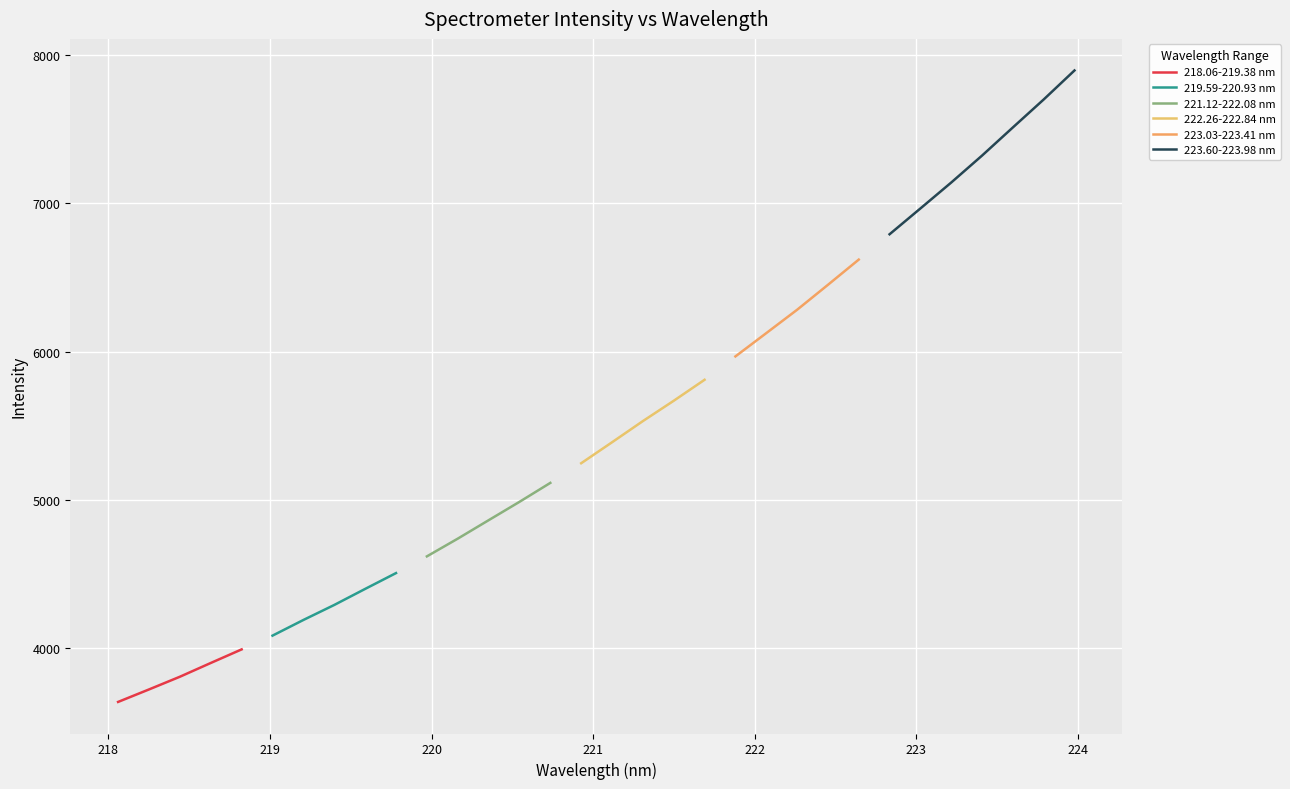

What is the difference between the second highest and second lowest values in the 218.0596-220.9264 series?

1392.1